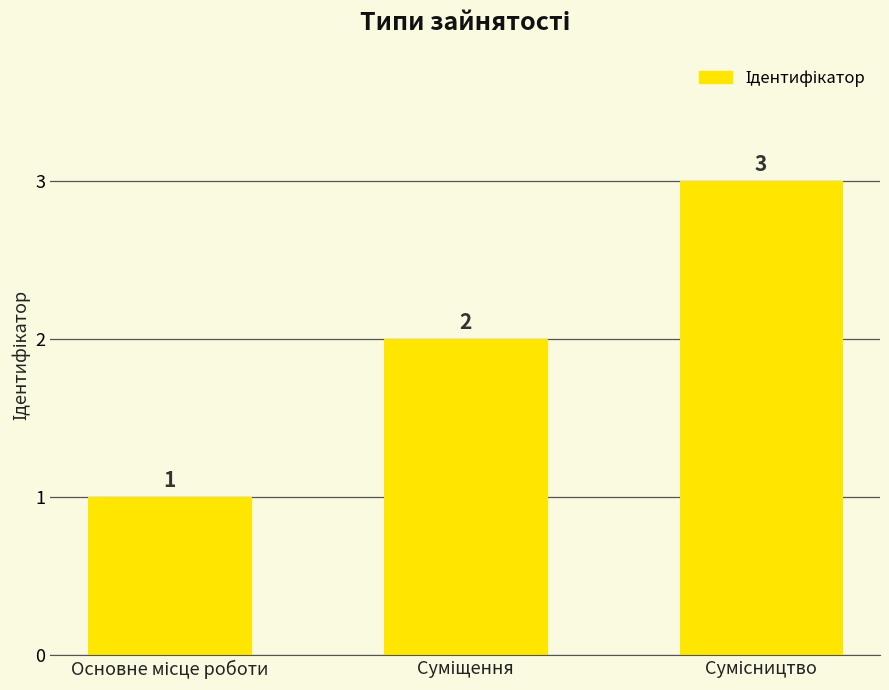

What is the value of the 1st bar from the left?

1